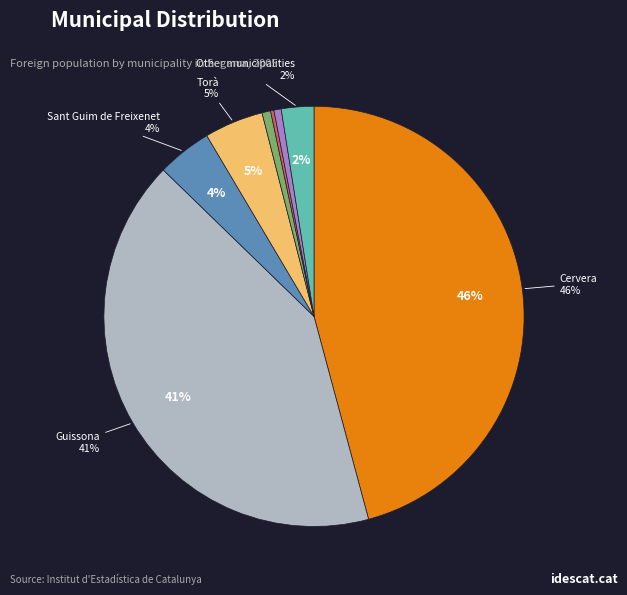

Count the number of slices in the pie.

8